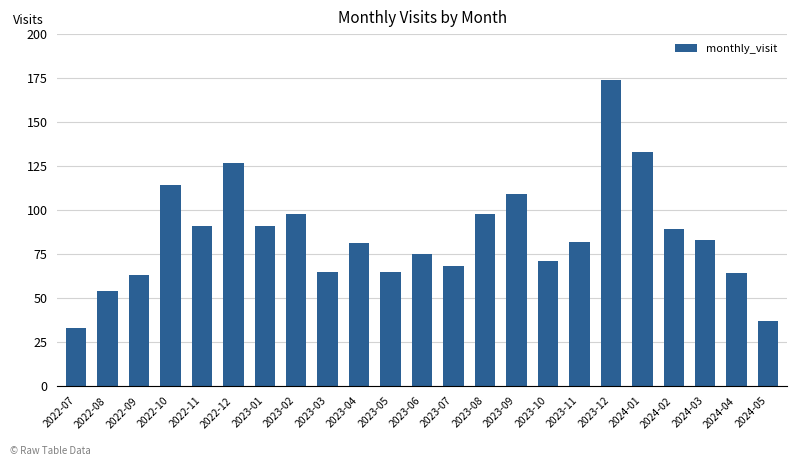

What is the greatest value displayed?

174